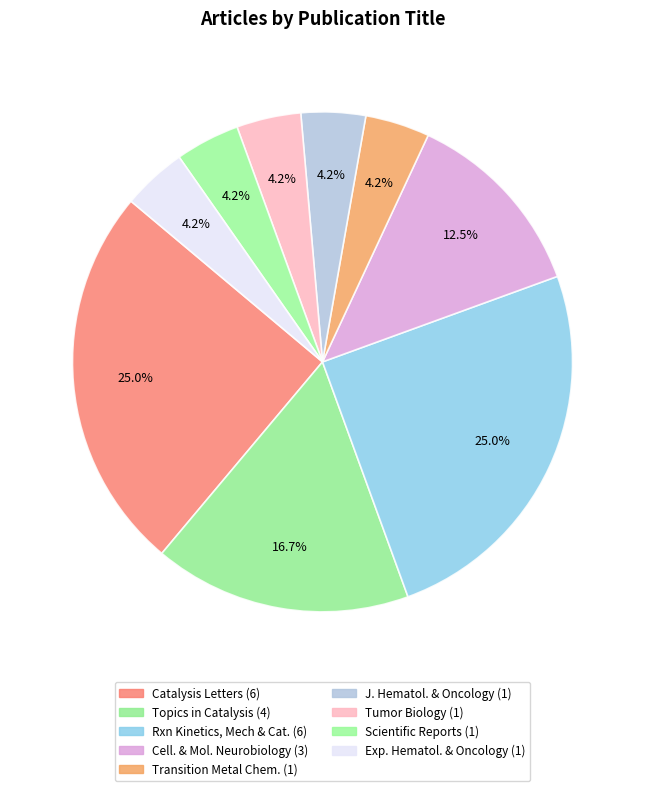

How many segments does this pie chart have?

9